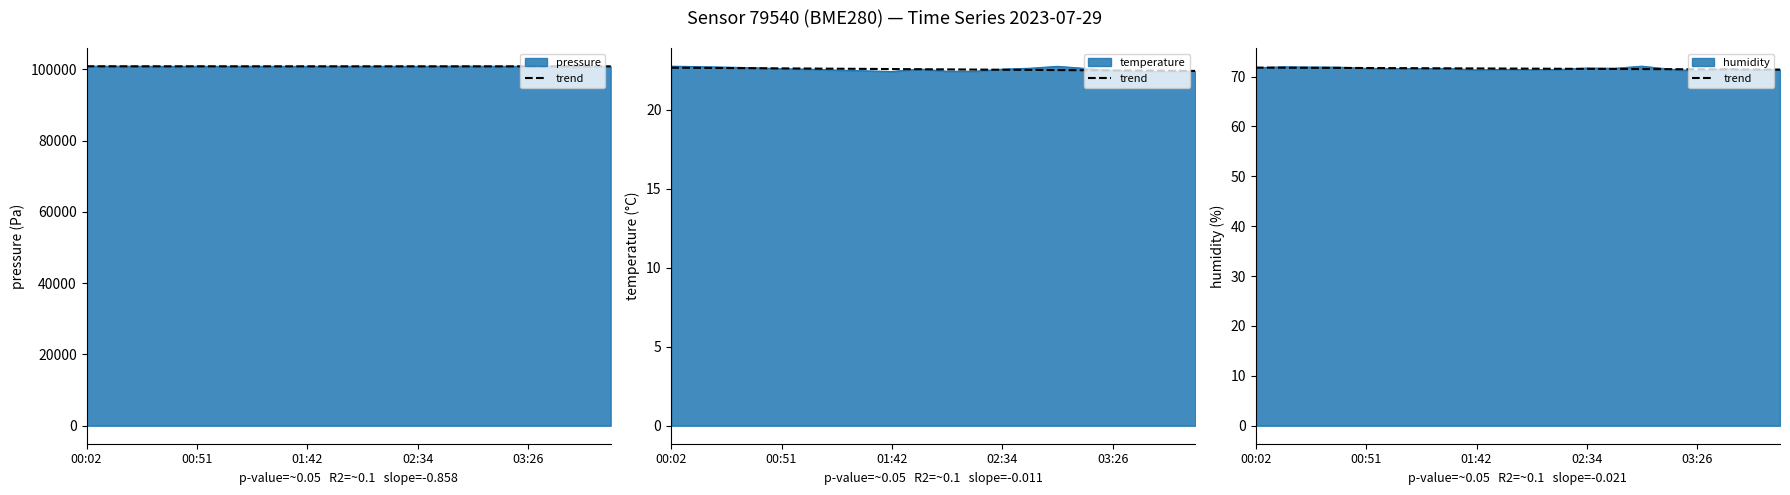

Approximately how many times larger is the value at 8 compared to 17?

1.0